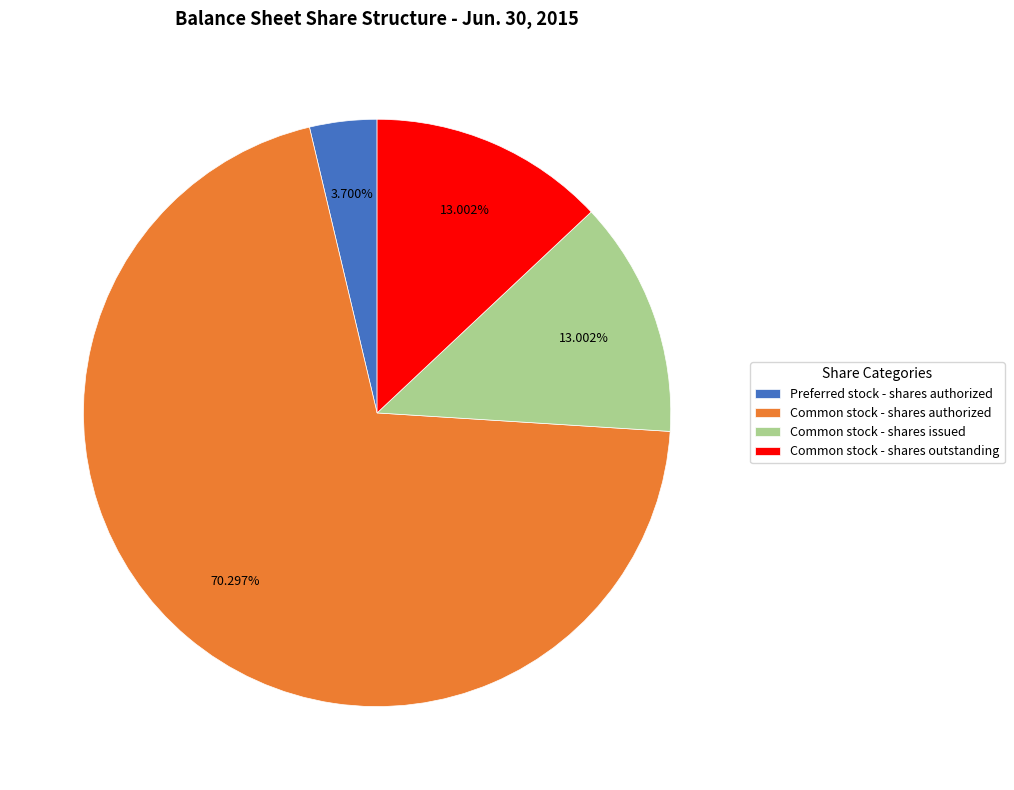

What is the smallest slice in the pie chart?

Preferred stock - shares authorized